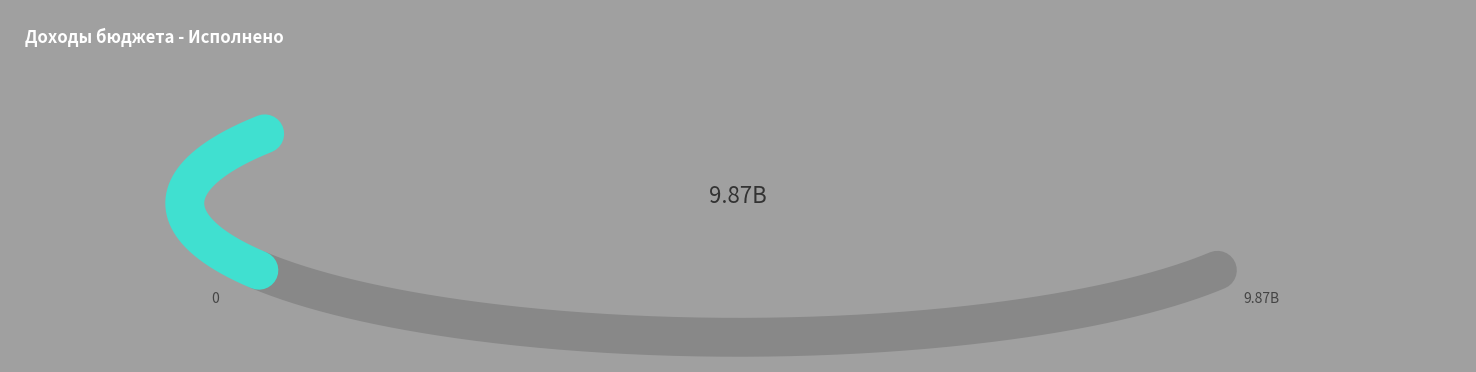

Does НАЛОГОВЫЕ И НЕНАЛОГОВЫЕ ДОХОДЫ account for over 50% of the chart?

Yes